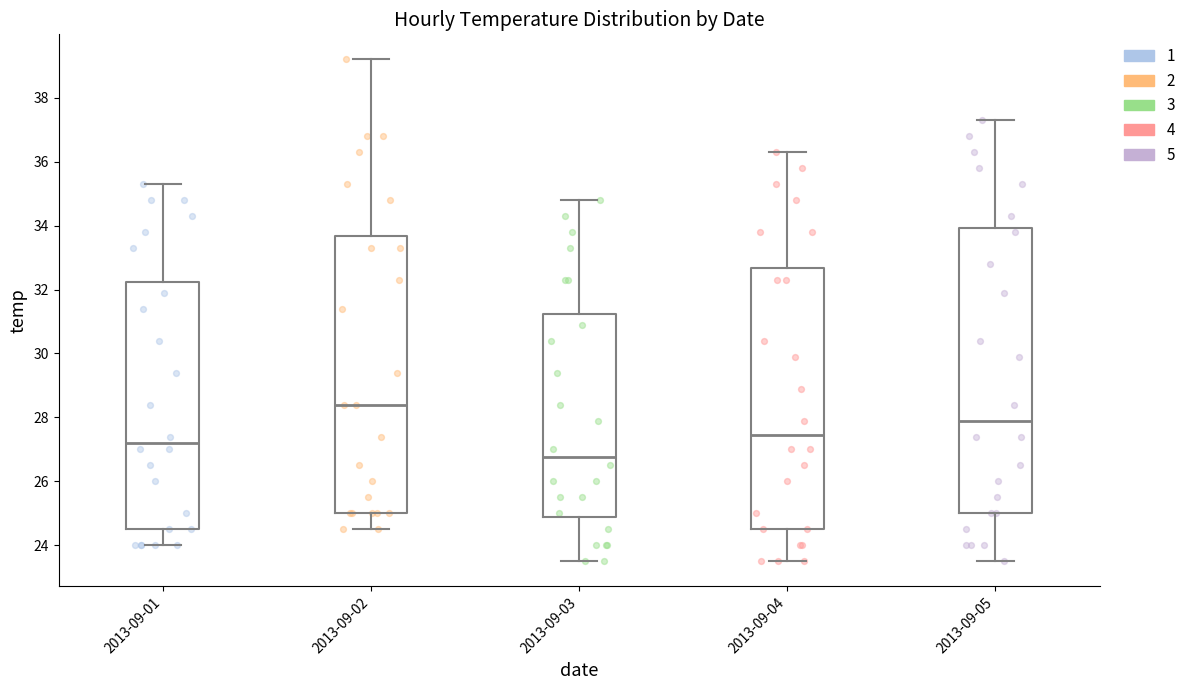

Reading left to right, read every box against the y-axis: the position of its median line, the range the box covers, and the ends of its whiskers. The values are not printed on the chart, so give them approximately, as read against the axis.

2013-09-01: median 27.2, box 24.6 to 32.2, whiskers 24.0 to 35.4
2013-09-02: median 28.4, box 25.0 to 33.6, whiskers 24.6 to 39.2
2013-09-03: median 26.8, box 24.8 to 31.2, whiskers 23.6 to 34.8
2013-09-04: median 27.4, box 24.6 to 32.6, whiskers 23.6 to 36.4
2013-09-05: median 28.0, box 25.0 to 34.0, whiskers 23.6 to 37.4